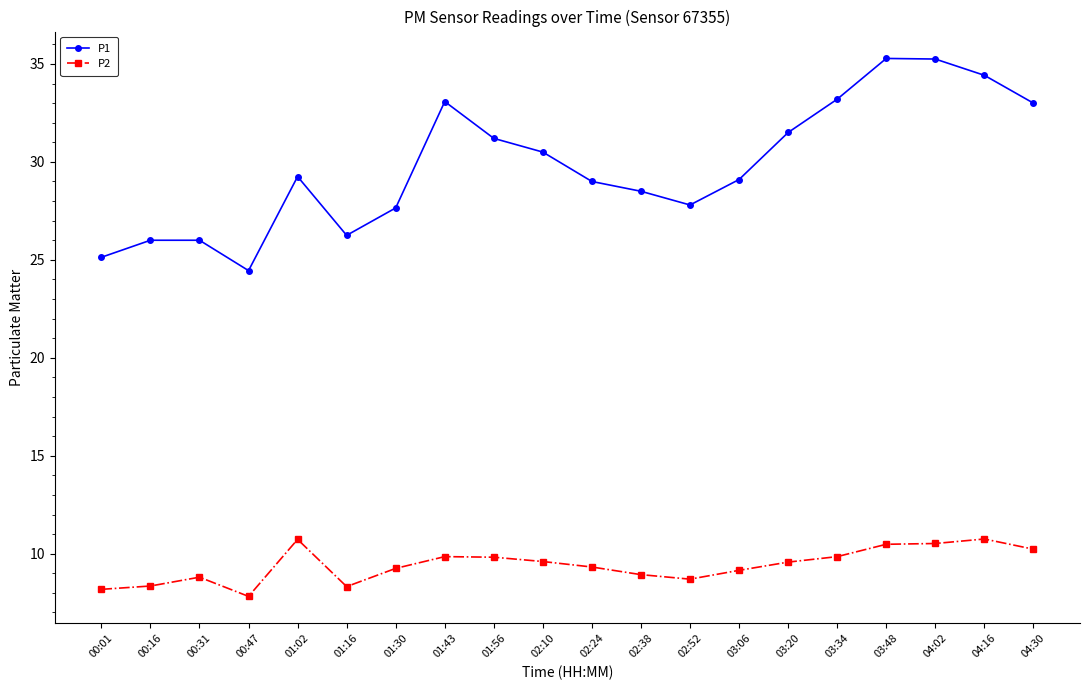

What is the sum of the P2 values at 02:10 and 00:31?

18.4